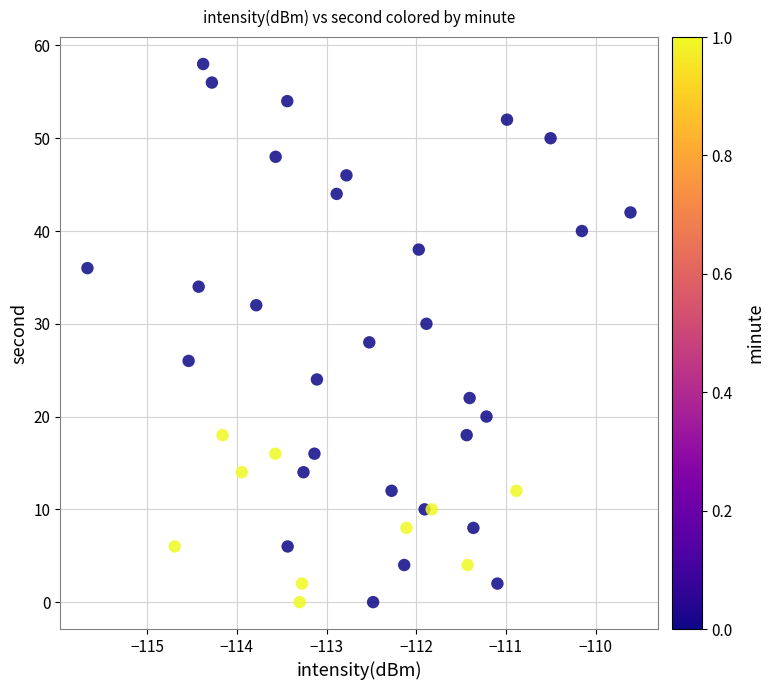

What is the range of Y values (max minus min)?

58